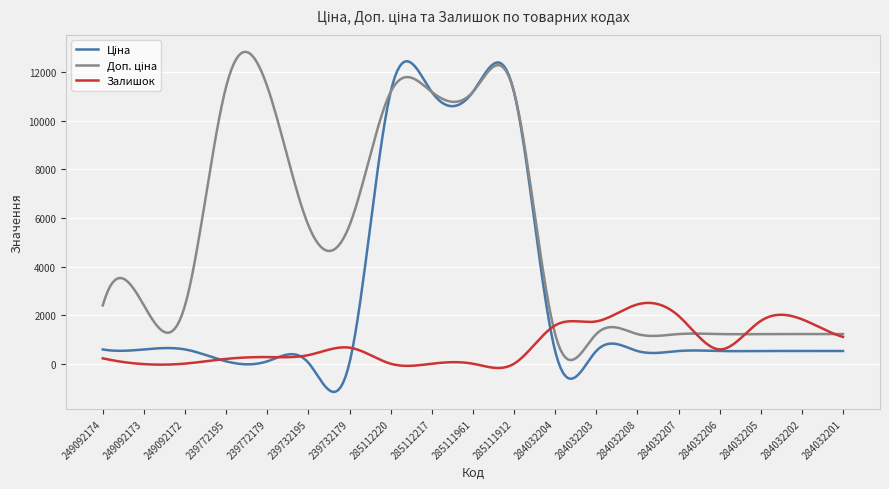

What is the highest value of the Залишок series?

2516.3